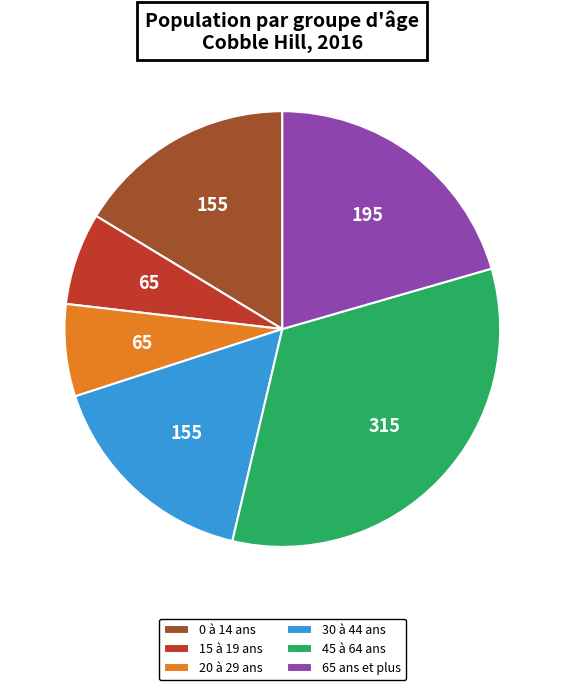

Does 20 à 29 ans account for over 50% of the chart?

No